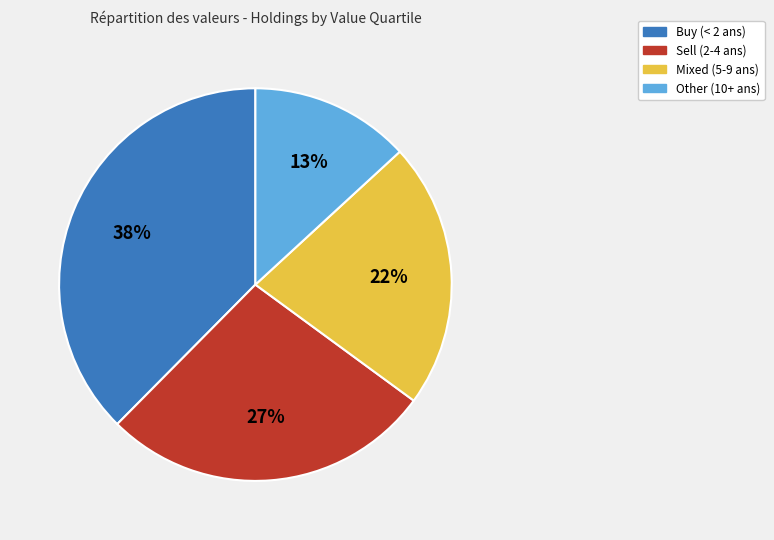

True or false: Other (10+ ans) accounts for 20% of the total.

False